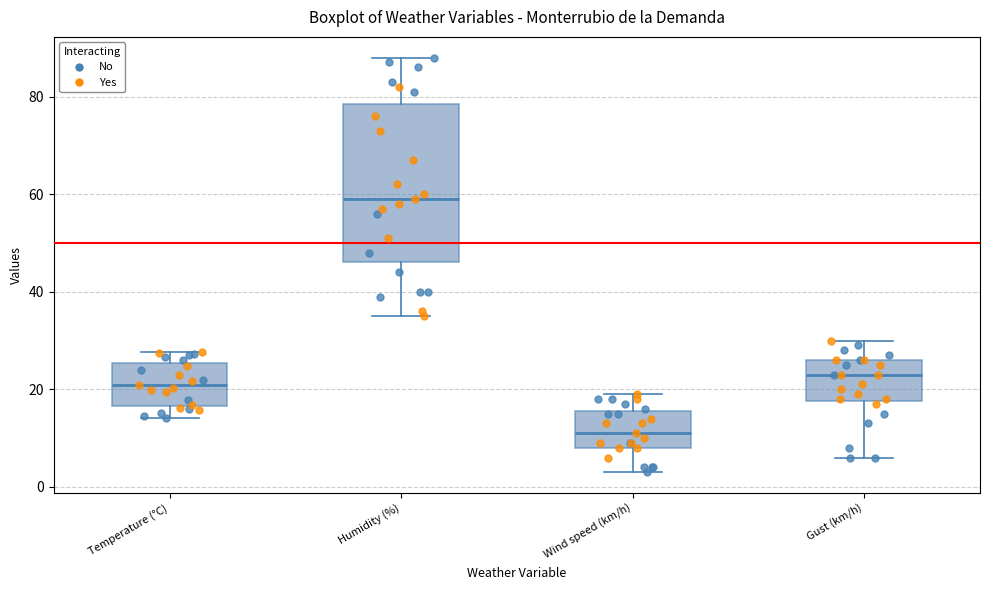

Which box's median line is the highest?

Humidity (%)